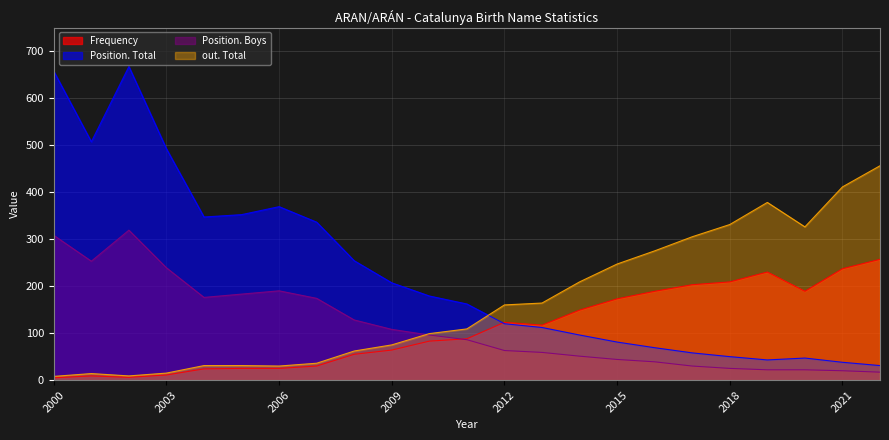

Is it true that Position. Total equals 58 at 2017?

True